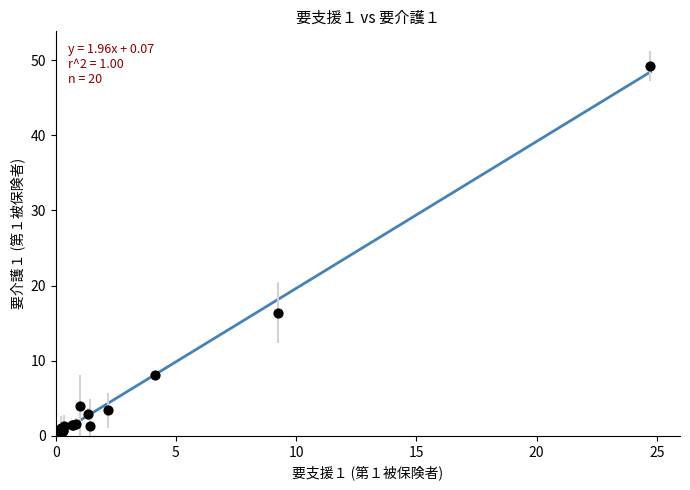

What Y value in the scatter plot is closest to 24?

16.4